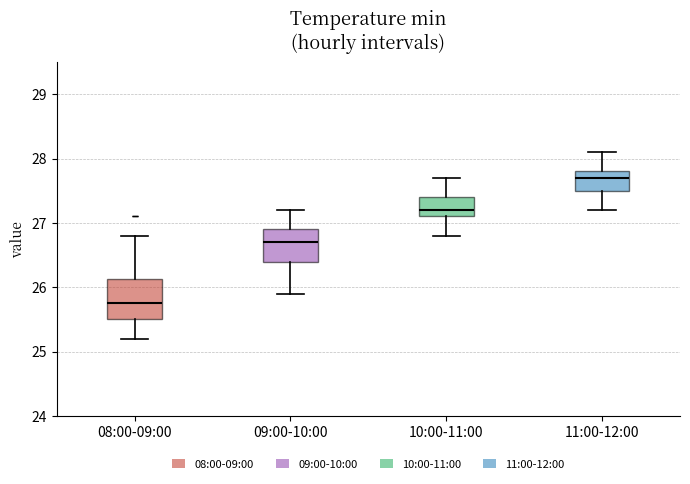

Reading left to right, read every box against the y-axis: the position of its median line, the range the box covers, and the ends of its whiskers. The values are not printed on the chart, so give them approximately, as read against the axis.

08:00-09:00: median 25.8, box 25.5 to 26.1, whiskers 25.2 to 26.8
09:00-10:00: median 26.7, box 26.4 to 26.9, whiskers 25.9 to 27.2
10:00-11:00: median 27.2, box 27.1 to 27.4, whiskers 26.8 to 27.7
11:00-12:00: median 27.7, box 27.5 to 27.8, whiskers 27.2 to 28.1